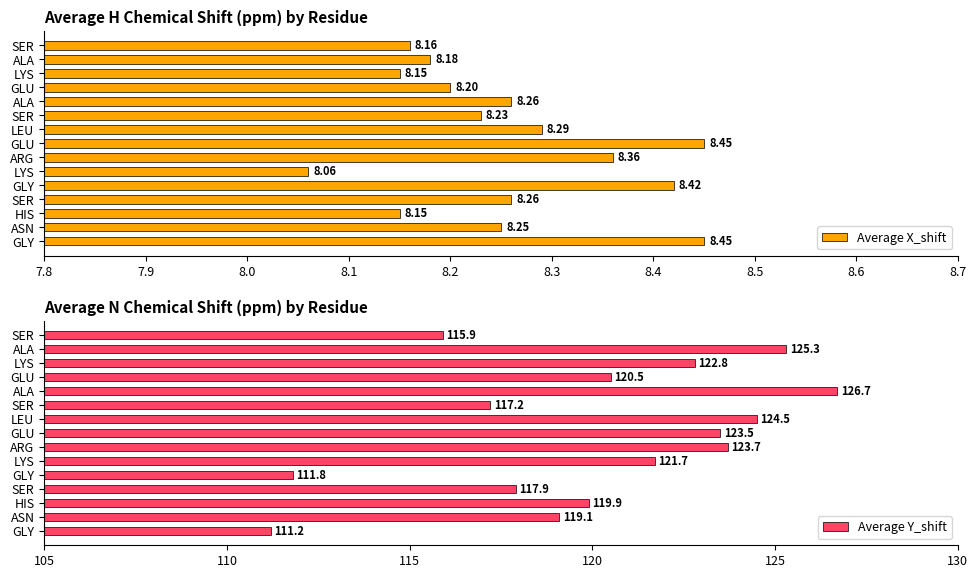

Is it true that Average Y_shift equals 79.7 at LEU?

False